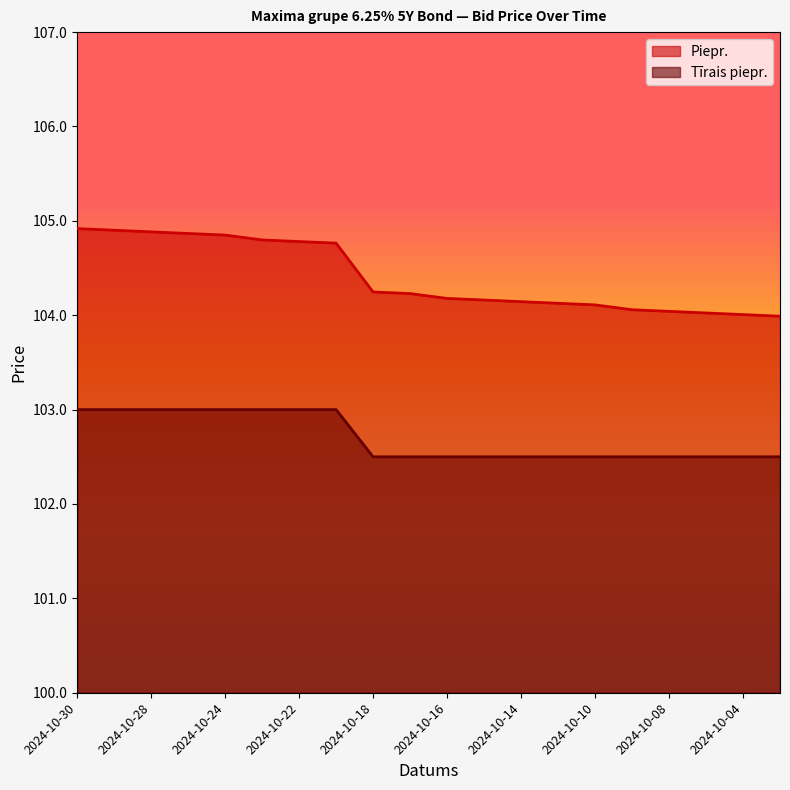

True or false: Tīrais piepr. has a value of 52.3 at 2024-10-14.

False